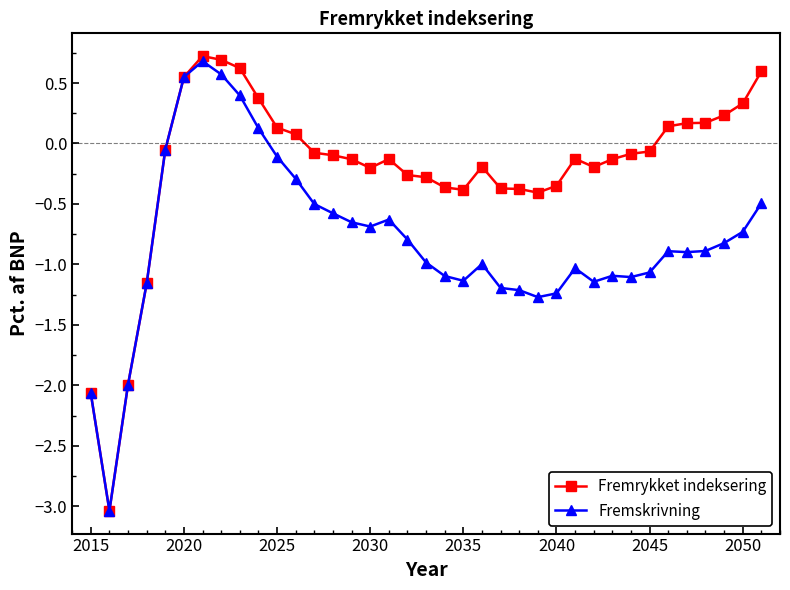

True or false: Fremskrivning has more than 2 points higher than both neighbors.

True